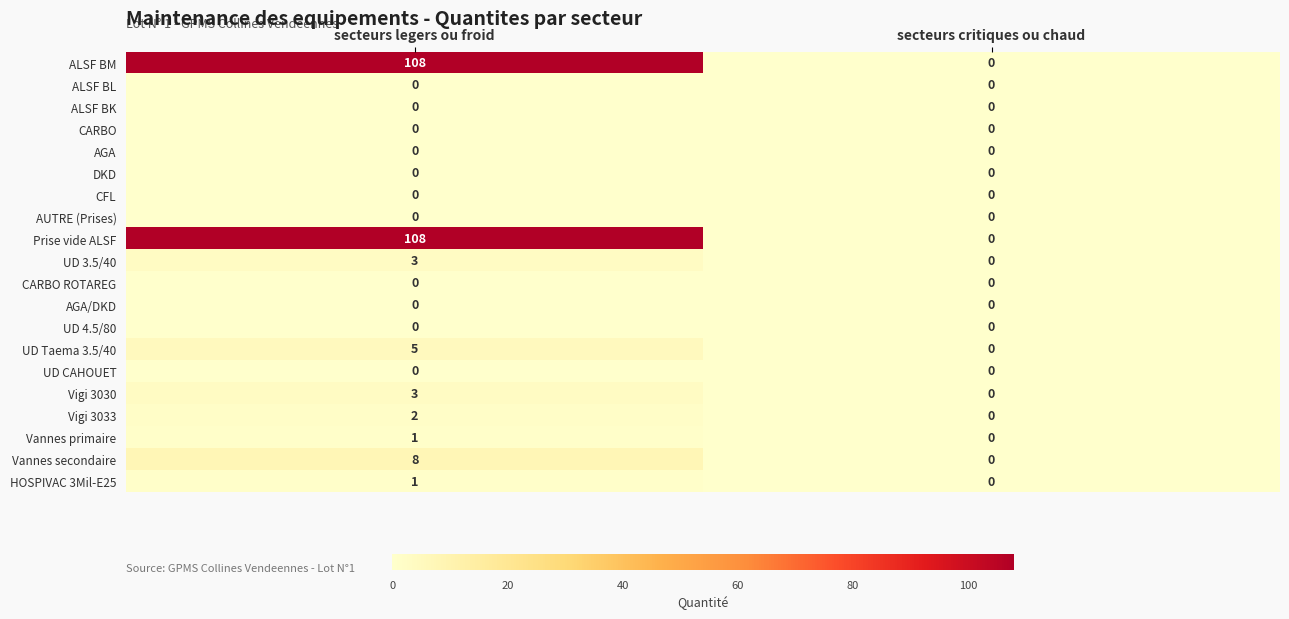

What is the difference between the UD Taema 3.5/40 values at secteurs legers ou froid and secteurs critiques ou chaud?

5